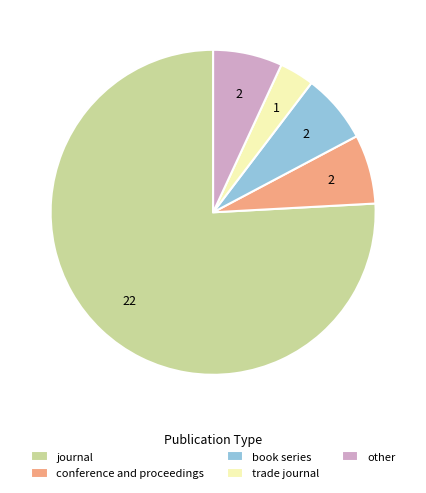

Combined, do journal and other account for over 50%?

Yes